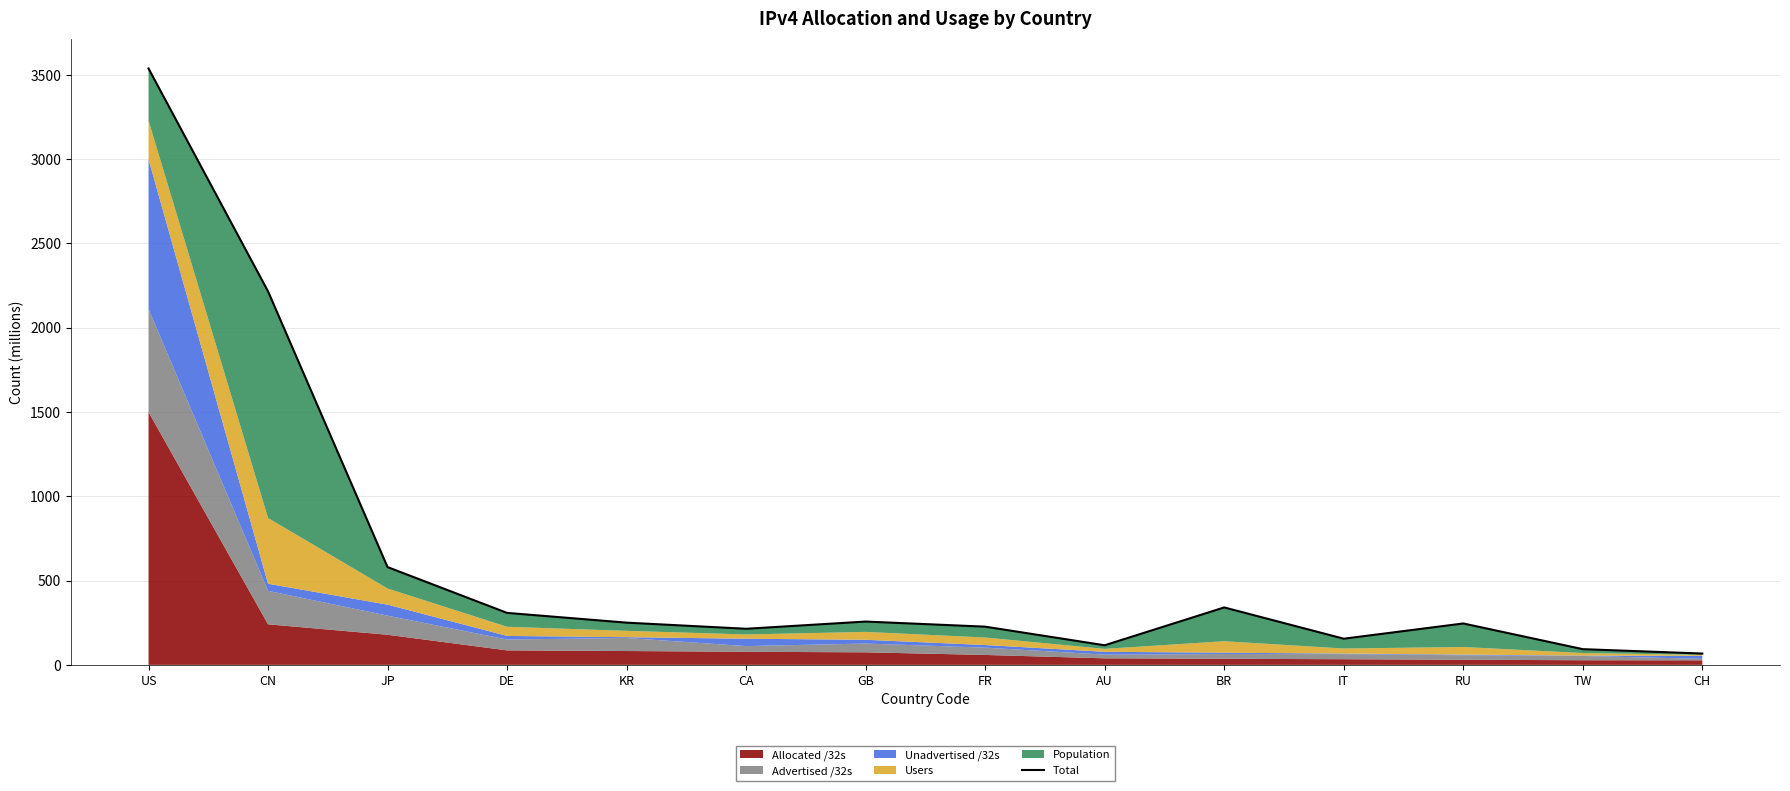

The value at JP is 579.9. True or false?

True